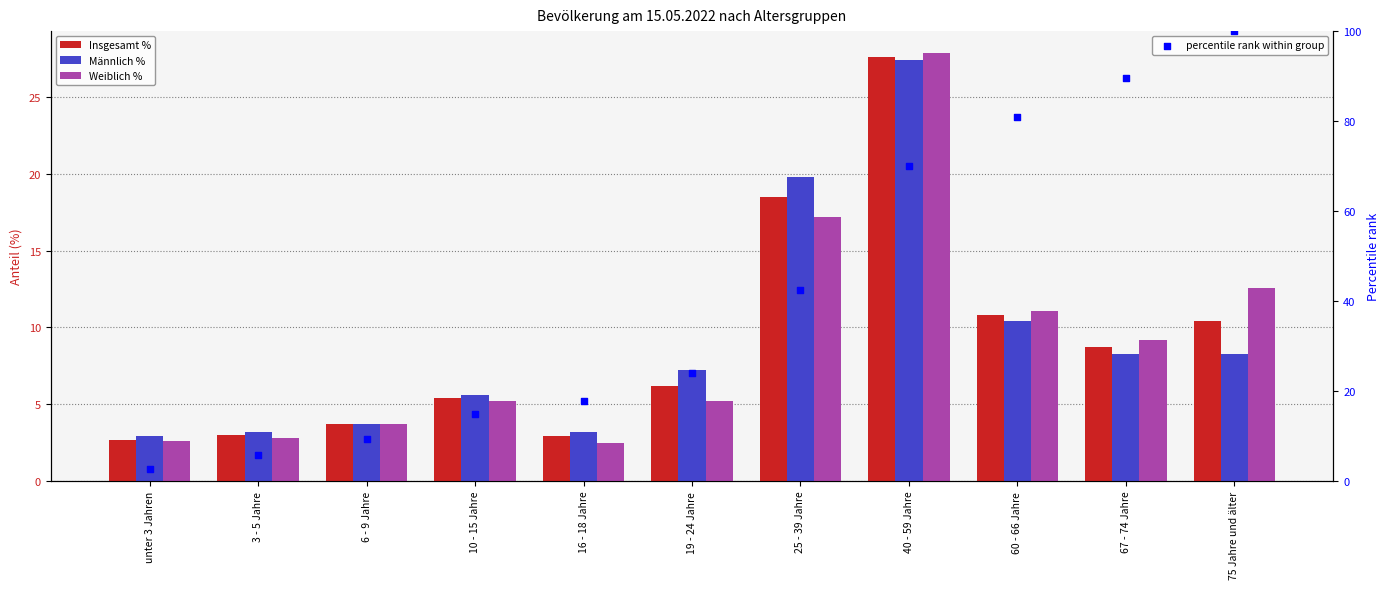

Which series contains the highest Y value?

percentile rank within group